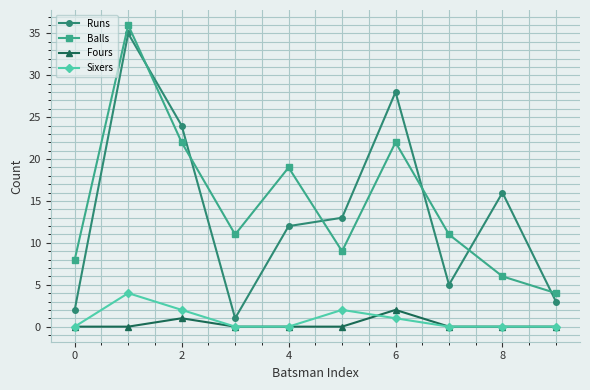

Which series has the widest spread of values?

Runs